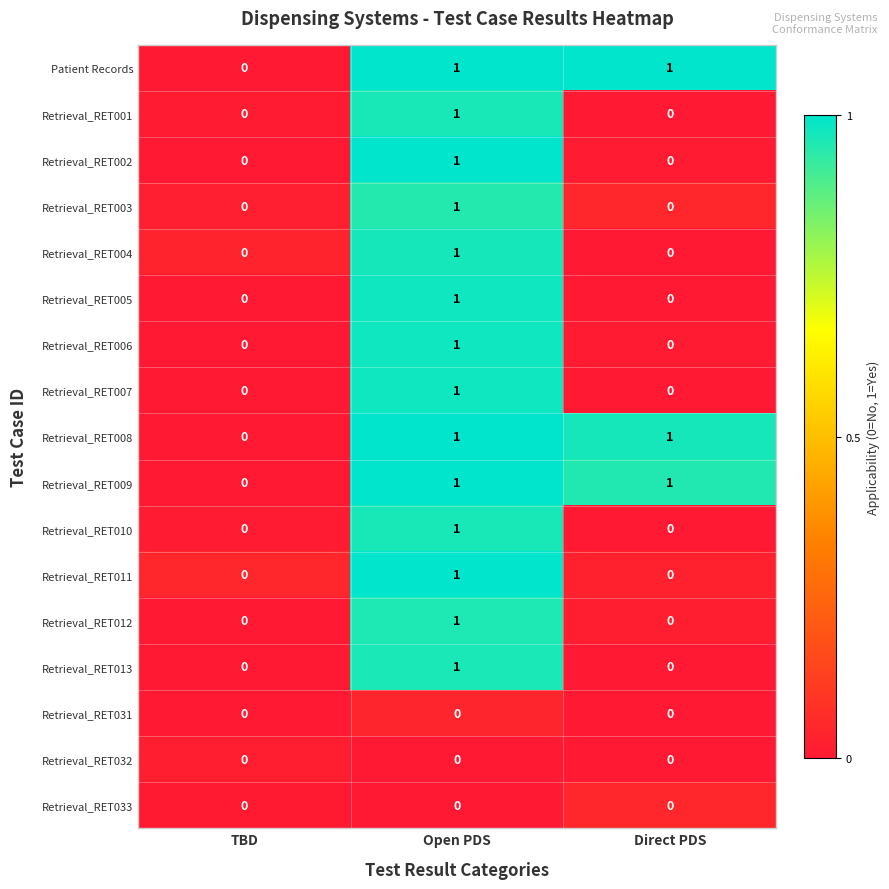

True or false: Patient Records has a value of -1 at TBD.

False